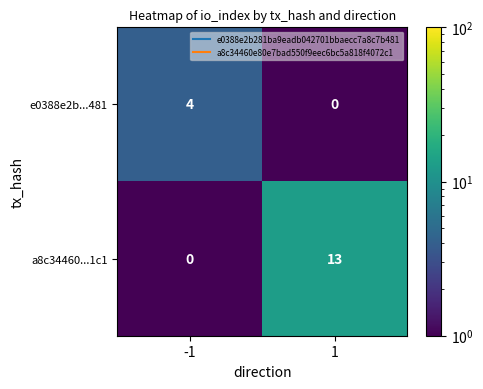

The value of a8c34460...1c1 at 1 is 18. True or false?

False